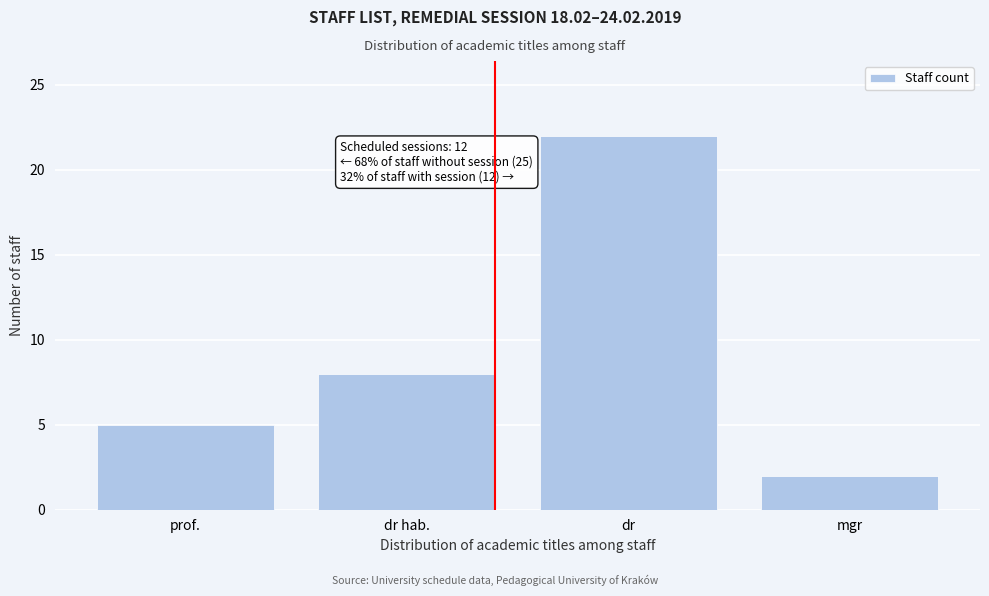

Reading left to right, list all the values displayed in this chart.

5	8	22	2